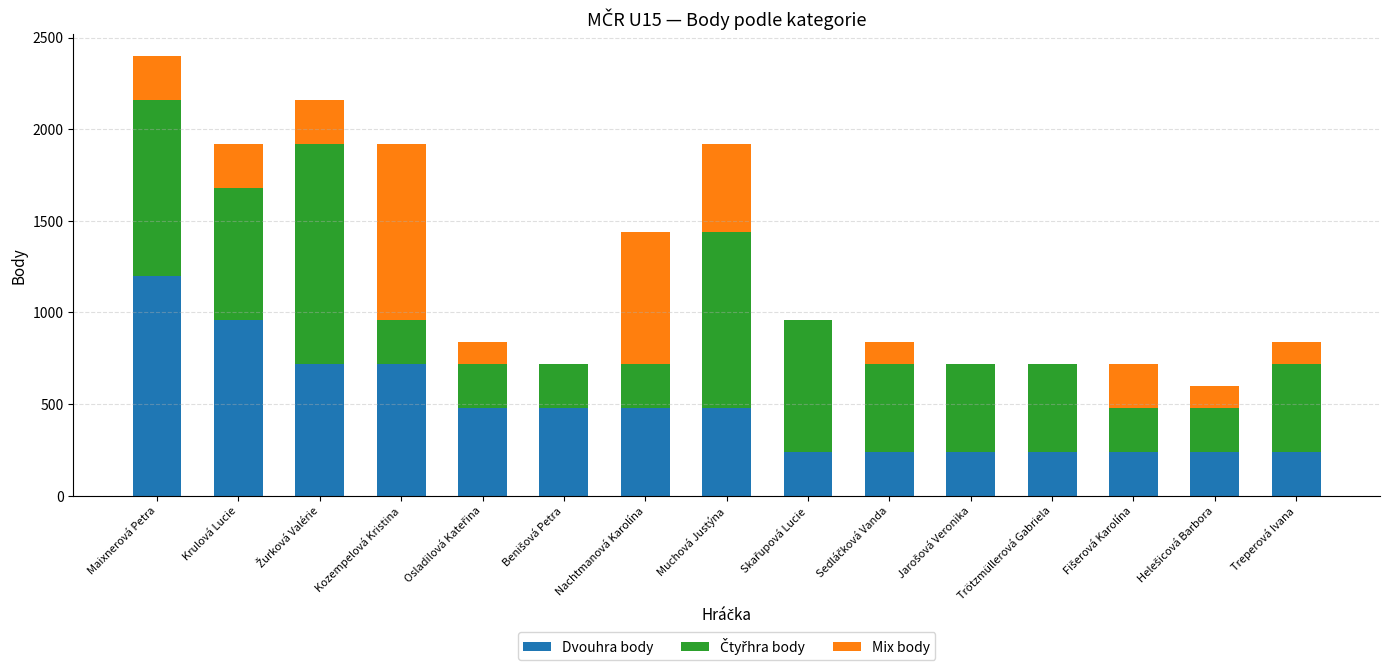

Are the bars grouped side by side (vs. stacked)?

No